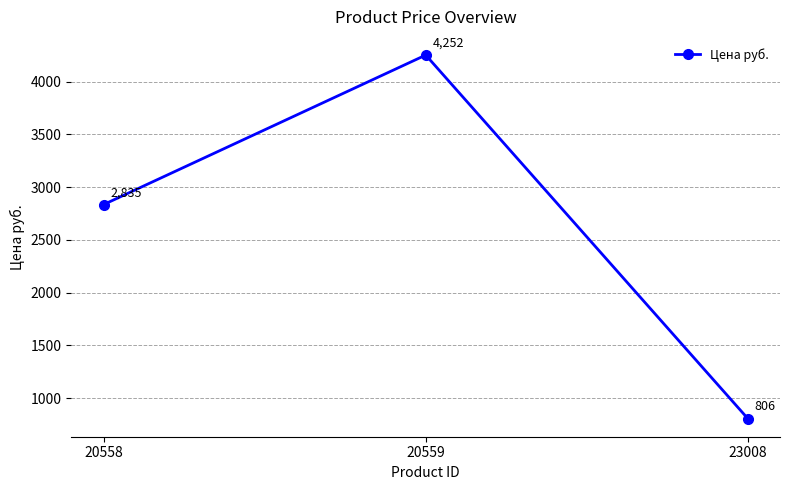

What is the change in value from 20559 to 23008?

-3446